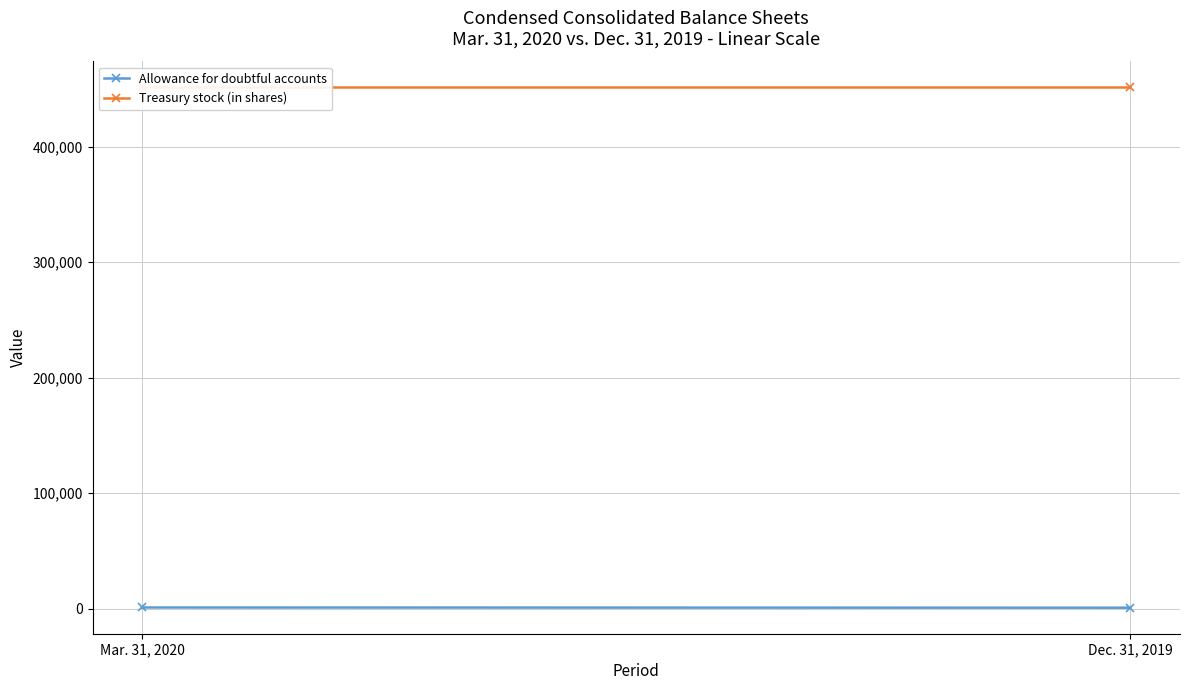

What is the maximum value shown in the chart?

451224